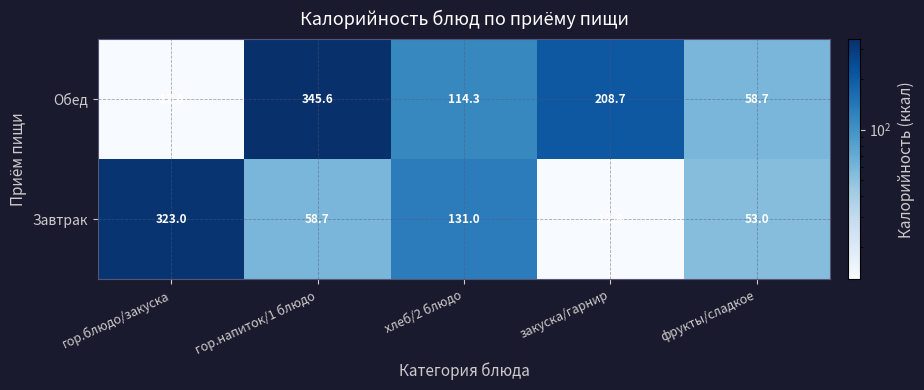

Where is Обед nearest to the value 179?

закуска/гарнир